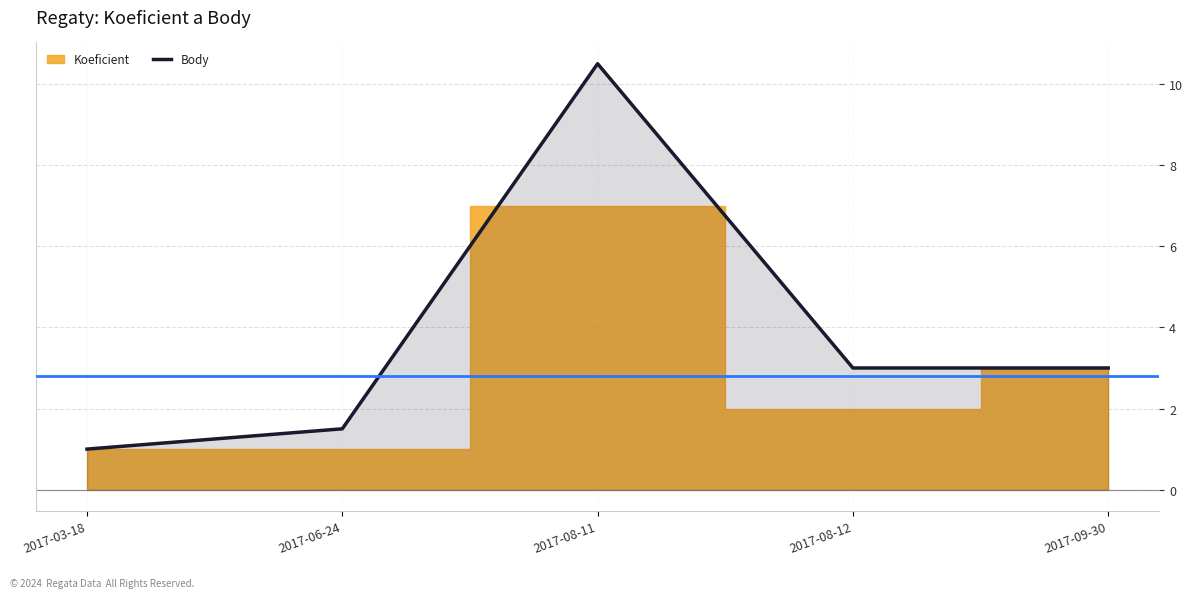

What is the approximate value at 2017-08-12?

3.0